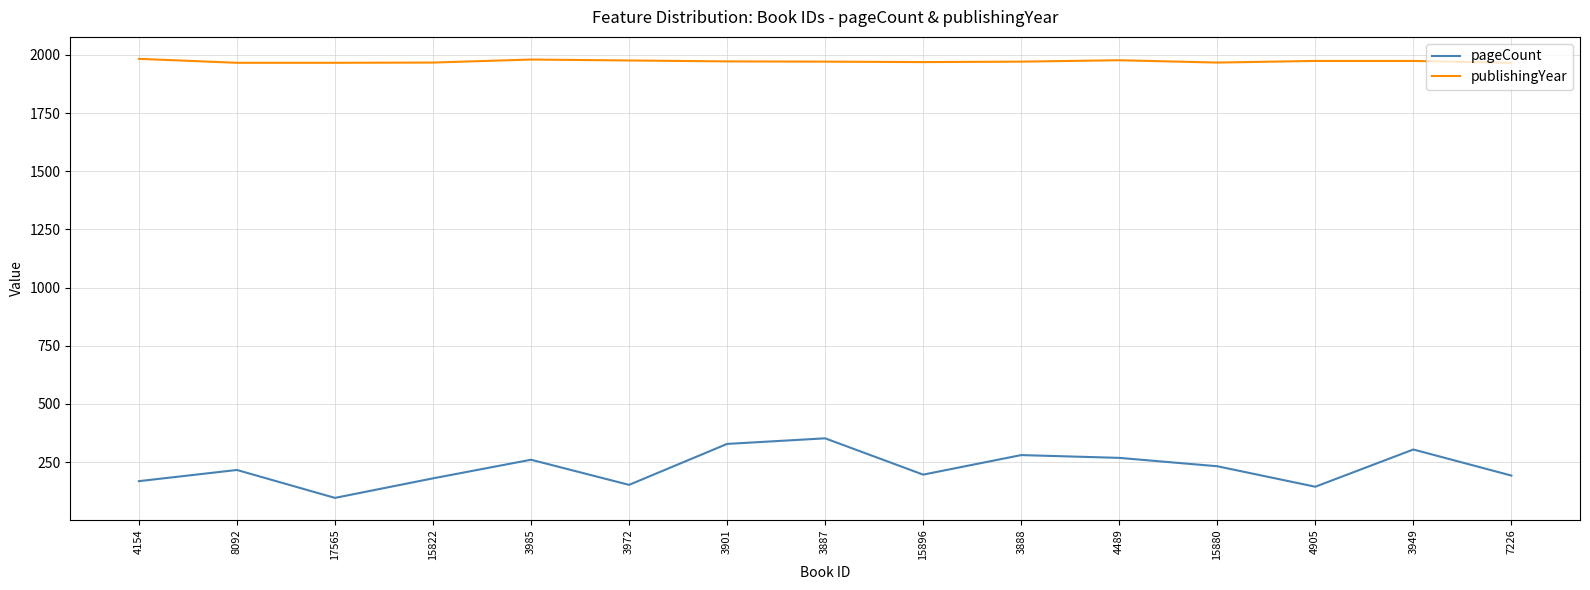

Is the value of pageCount at 4905 greater than the value of publishingYear at 15822?

No